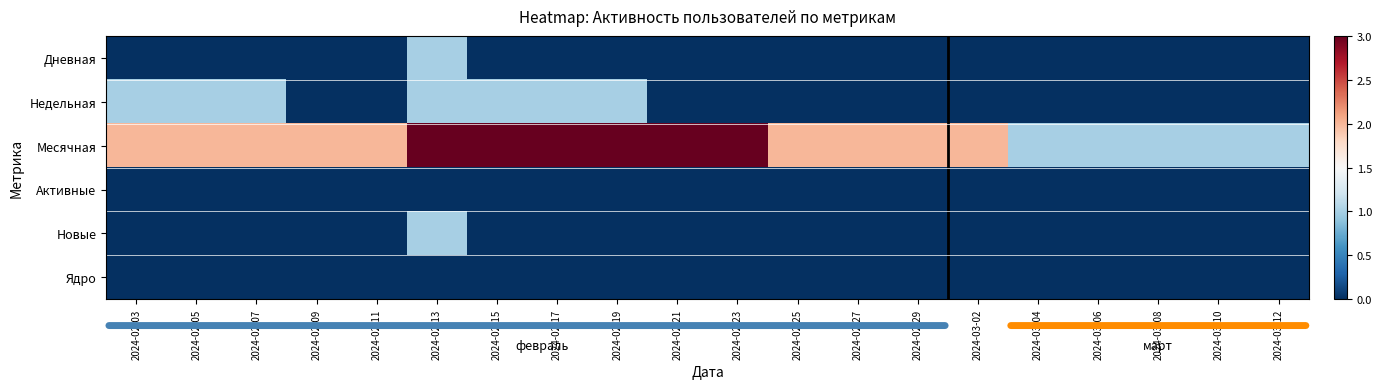

List the series in order of their peak value, highest first.

Месячная, Дневная, Недельная, Новые, Активные, Ядро